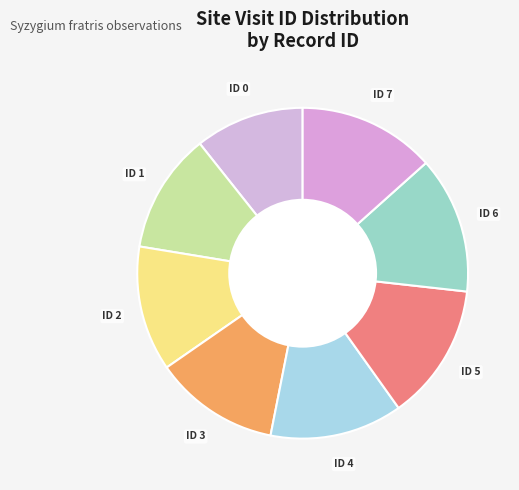

What is the ratio of the value at ID 1 to the value at ID 5?

0.9